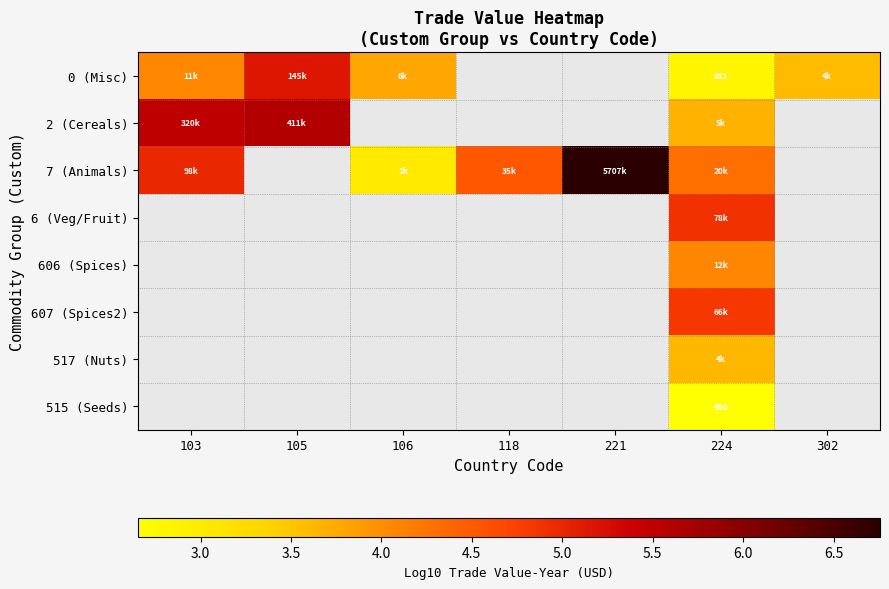

What is the difference between the highest and lowest values at 105?

0.5